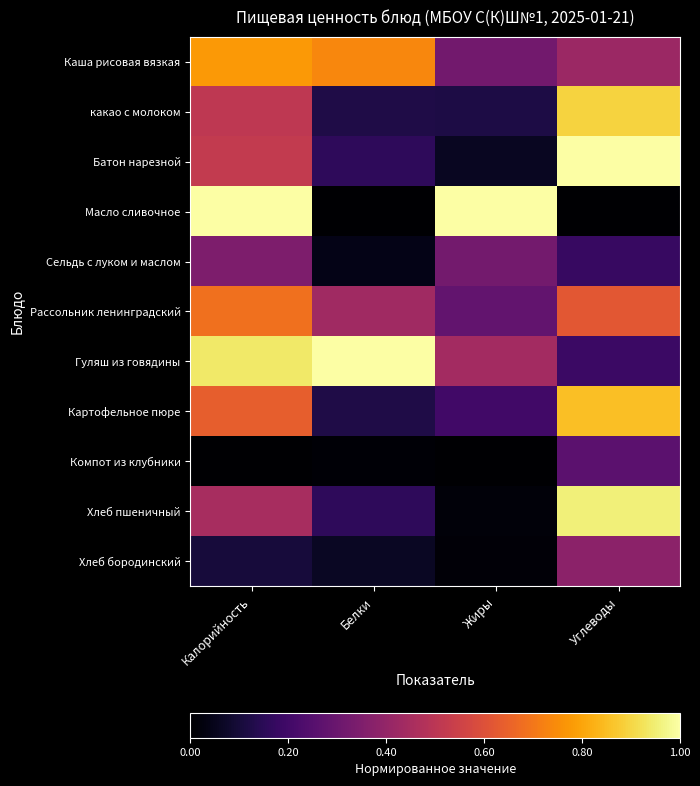

What is the spread (max minus min) of values at Жиры?

1.0